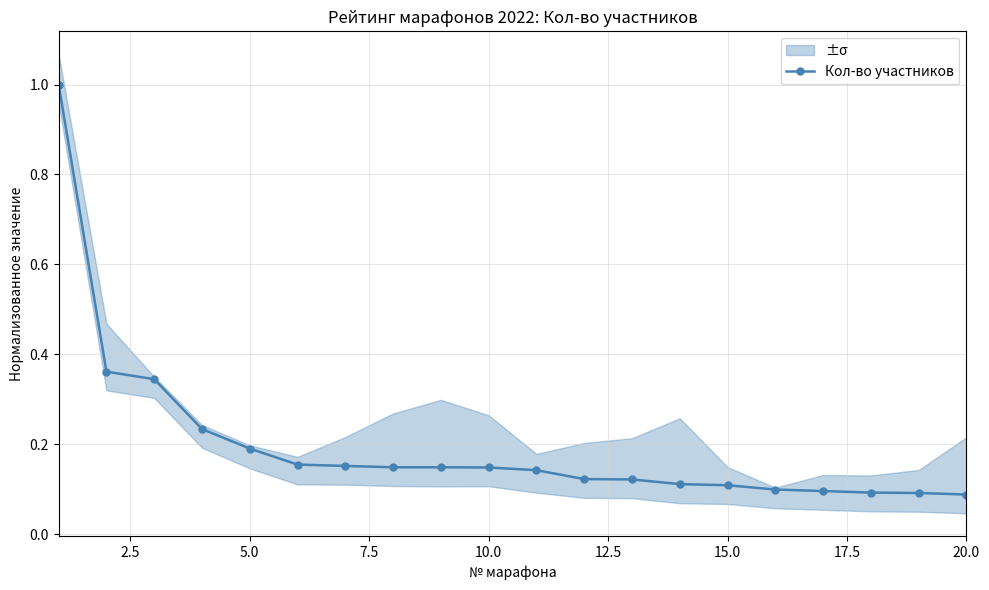

The Кол-во участников series shows 0.0 at 20.0. True or false?

False